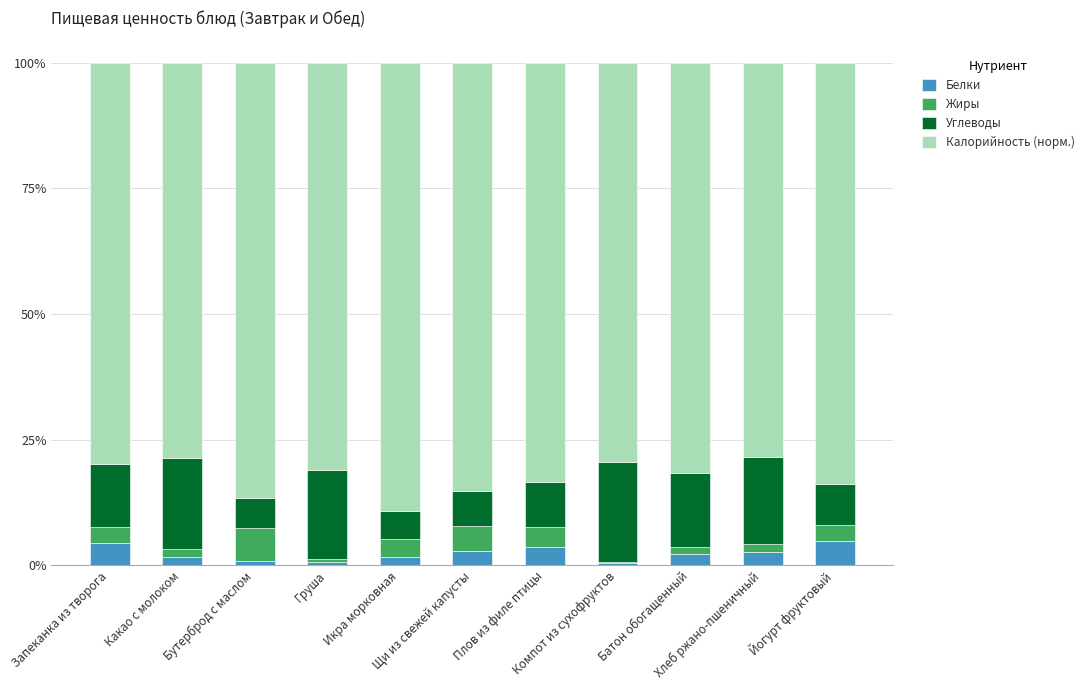

What is the maximum value for Белки?

4.8